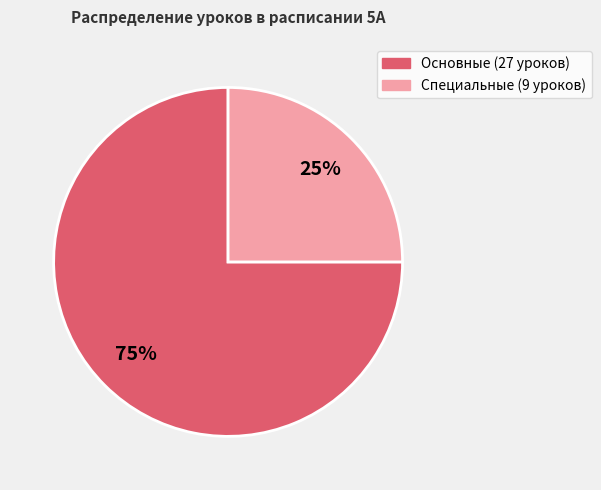

Is there any slice that represents more than half of the pie?

Yes